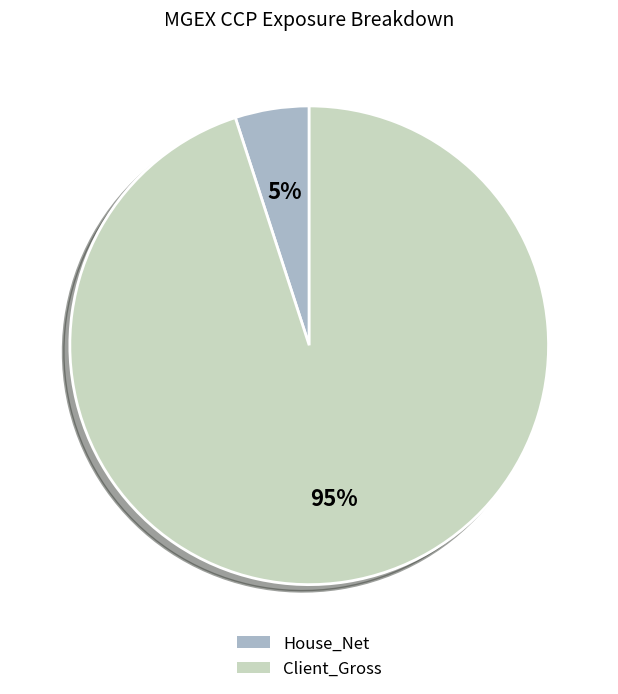

Is it true that Client_Gross is 95% of the pie?

True